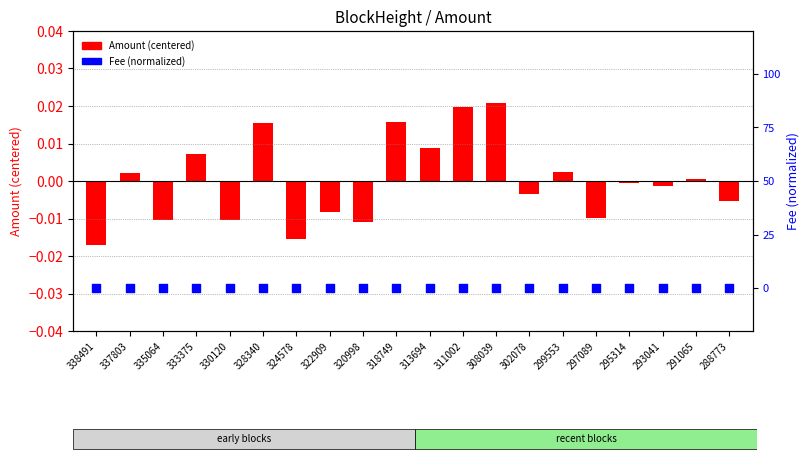

Which series has the largest total across all categories?

Amount (centered)